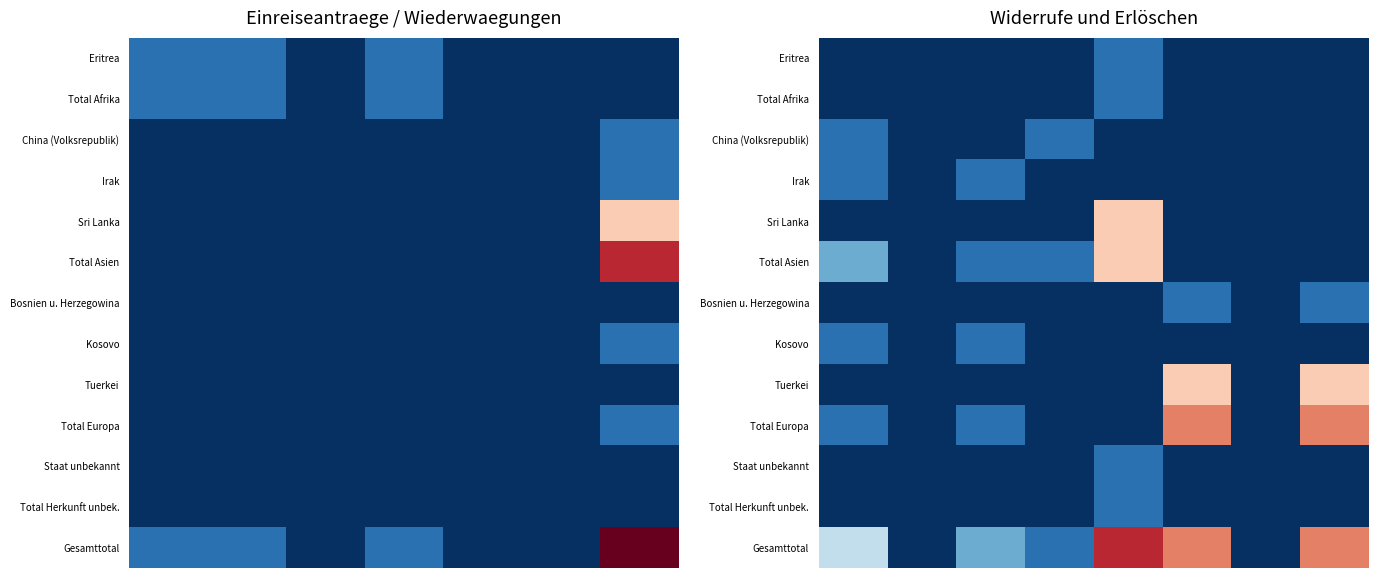

Rank the series by their maximum value, from lowest to highest.

Eritrea, Total Afrika, China (Volksrepublik), Irak, Bosnien u. Herzegowina, Kosovo, Staat unbekannt, Total Herkunft unbek., Sri Lanka, Total Asien, Tuerkei, Total Europa, Gesamttotal